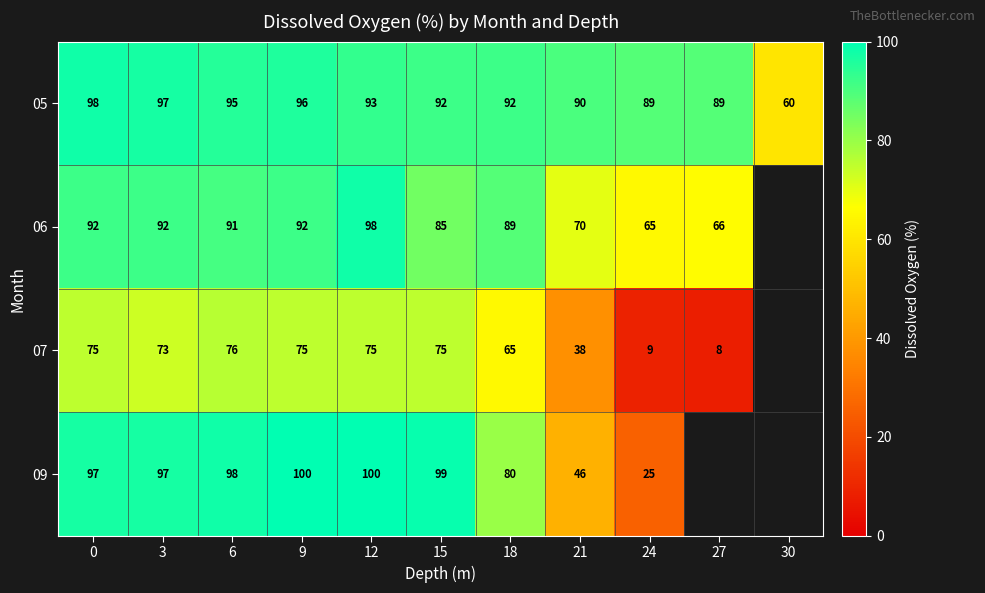

How many distinct data groups are displayed?

4